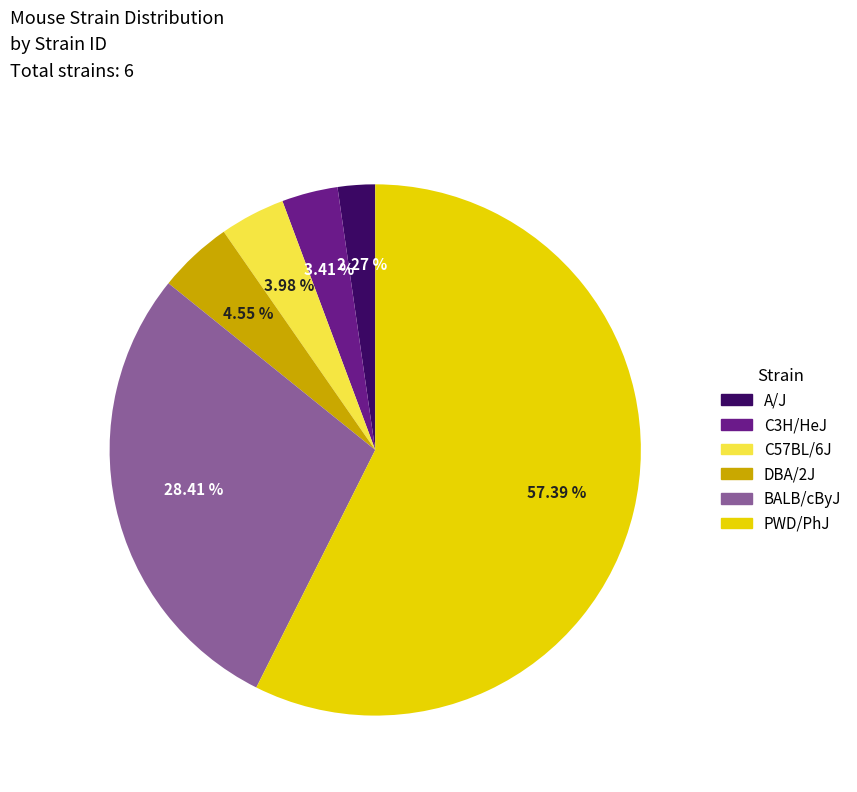

The PWD/PhJ slice represents 57% of the pie. True or false?

True